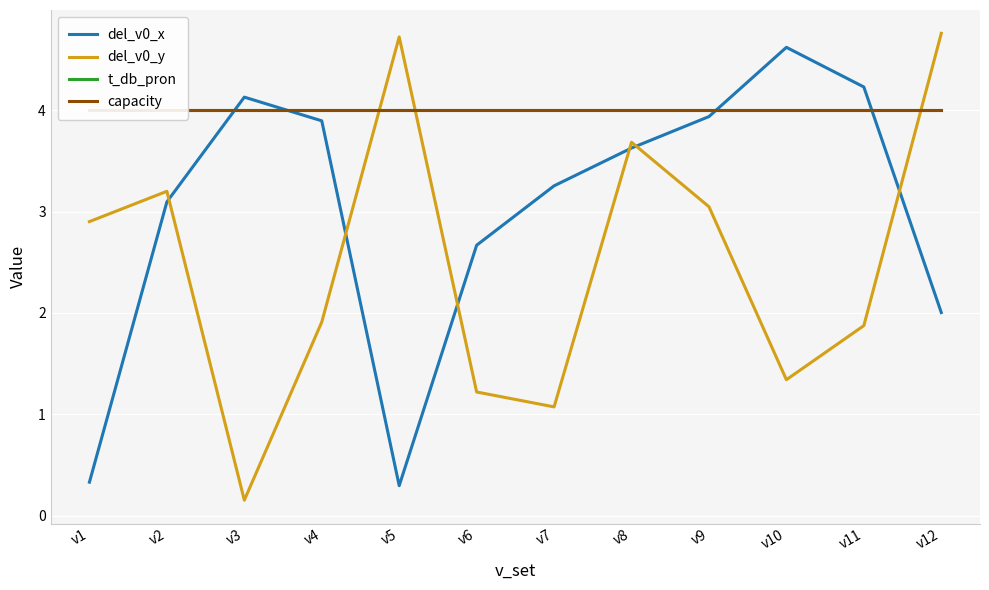

True or false: del_v0_x and del_v0_y intersect in this chart.

True